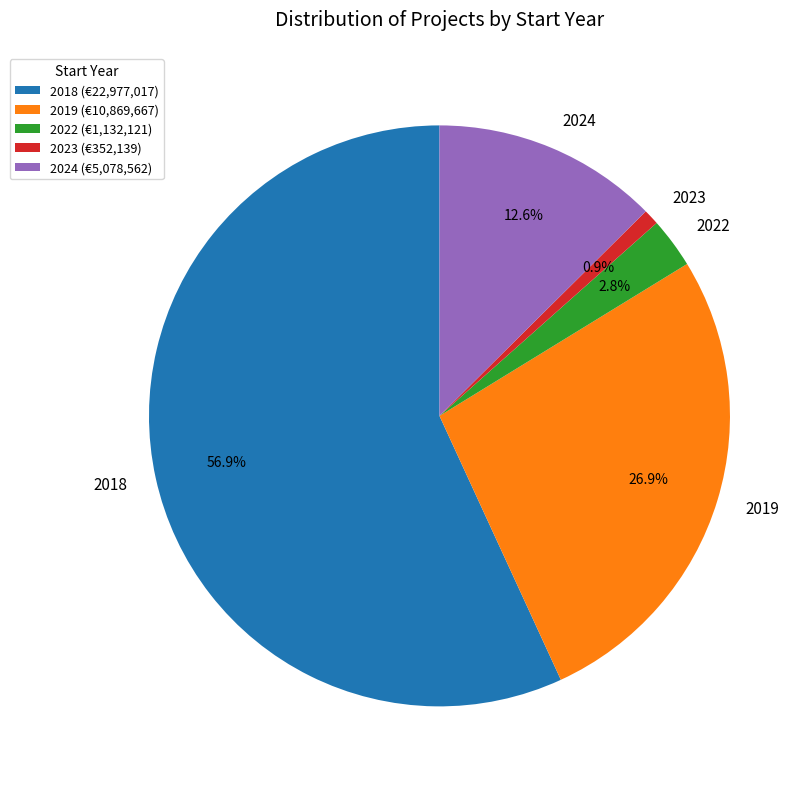

Is there a majority slice in this chart?

Yes